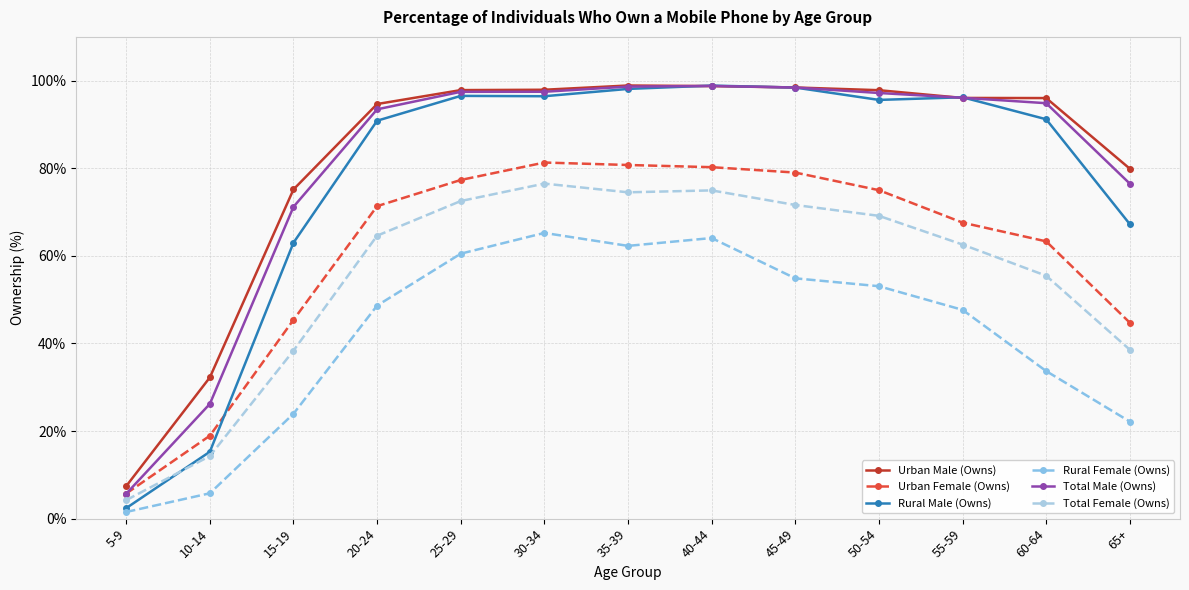

Count the number of categories in the chart.

13